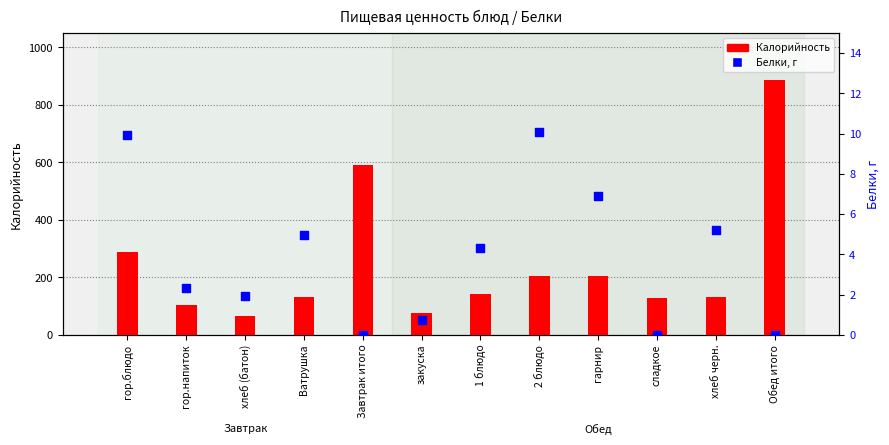

At which category is the sum across all series the highest?

Обед итого